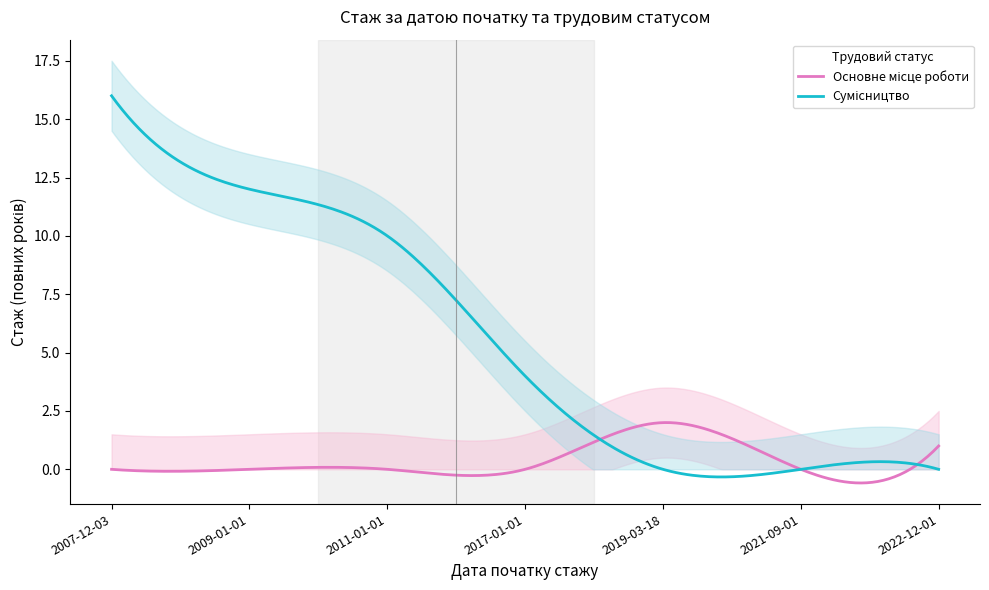

List the series in order of their peak value, highest first.

Сумісництво, Основне місце роботи